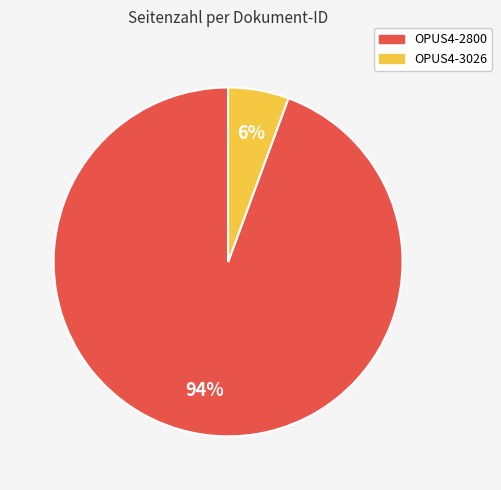

The OPUS4-2800 slice represents 99% of the pie. True or false?

False